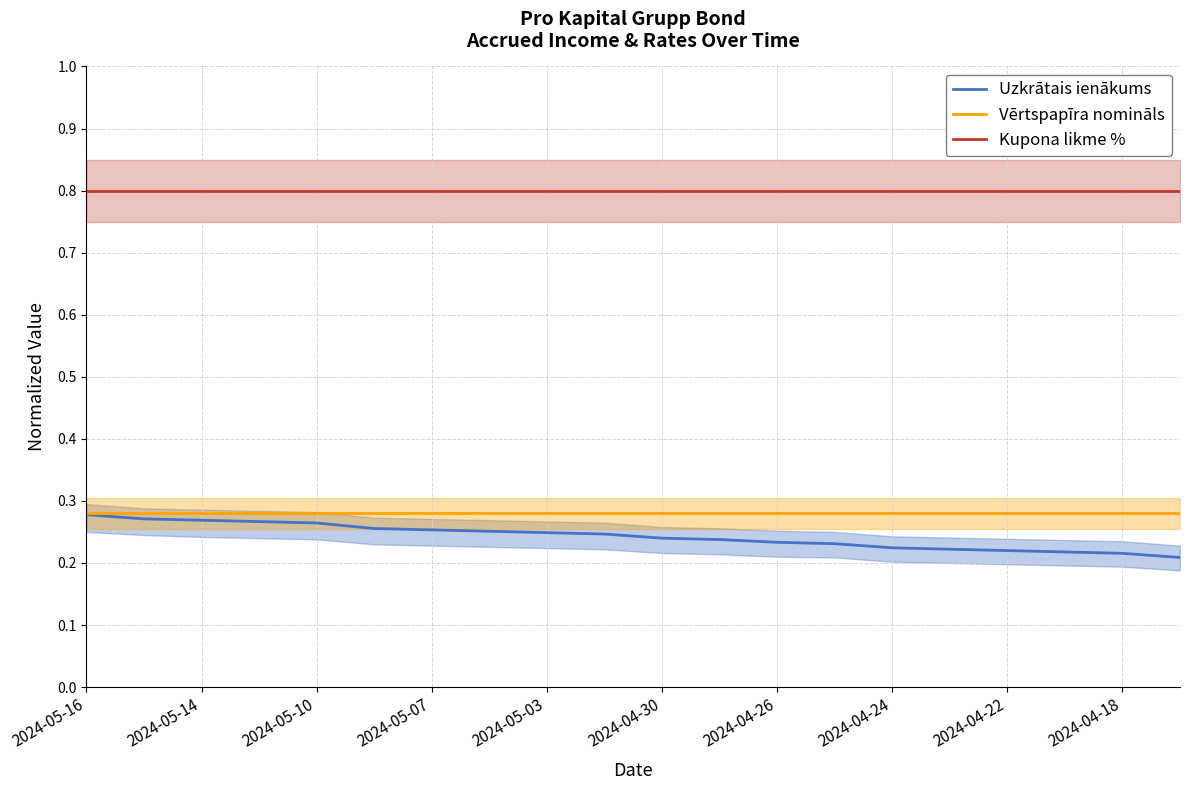

Reading left to right, extract all data points from this chart.

Uzkrātais ienākums: 0.3	0.3	0.3	0.3	0.3	0.3	0.3	0.3	0.2	0.2	0.2	0.2	0.2	0.2	0.2	0.2	0.2	0.2	0.2	0.2
Vērtspapīra nomināls: 0.3	0.3	0.3	0.3	0.3	0.3	0.3	0.3	0.3	0.3	0.3	0.3	0.3	0.3	0.3	0.3	0.3	0.3	0.3	0.3
Kupona likme %: 0.8	0.8	0.8	0.8	0.8	0.8	0.8	0.8	0.8	0.8	0.8	0.8	0.8	0.8	0.8	0.8	0.8	0.8	0.8	0.8